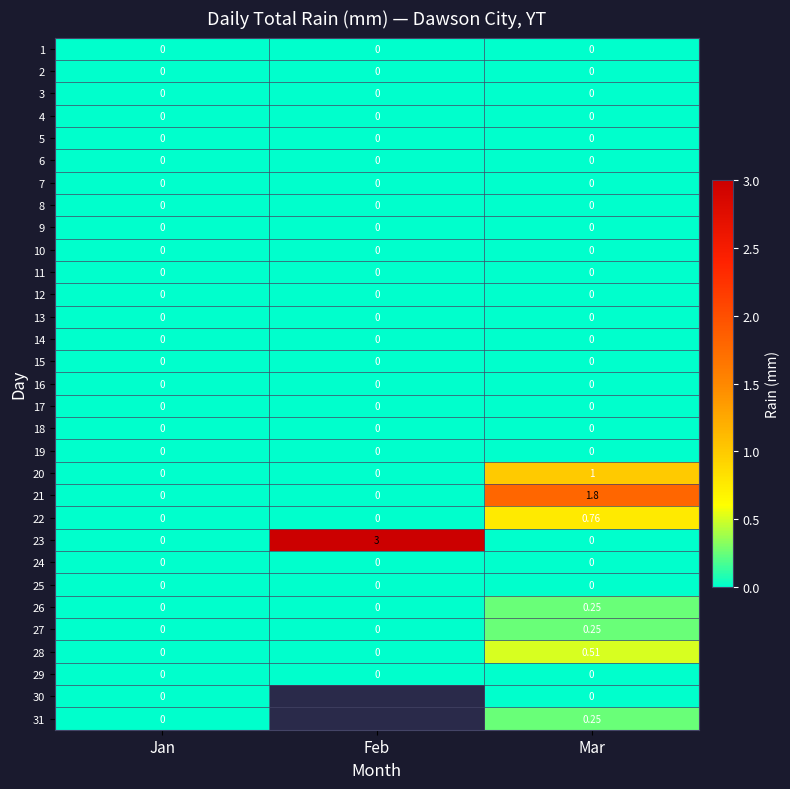

What is the difference between the highest and lowest values at Mar?

1.8